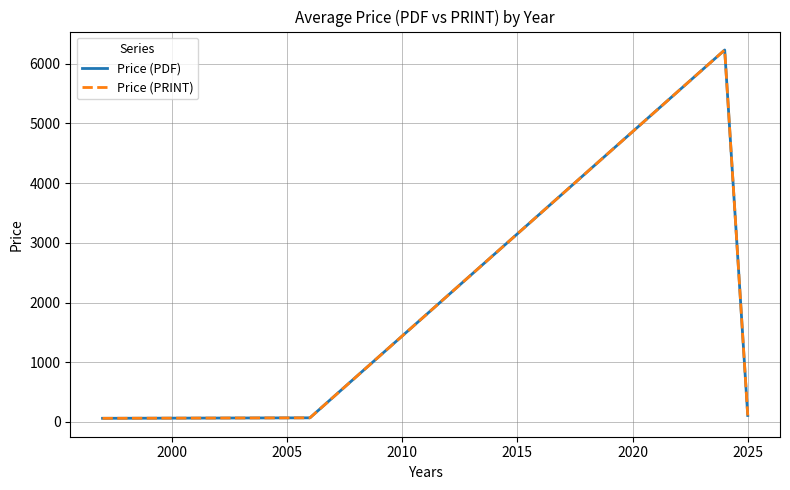

Does the chart have visible grid lines?

Yes